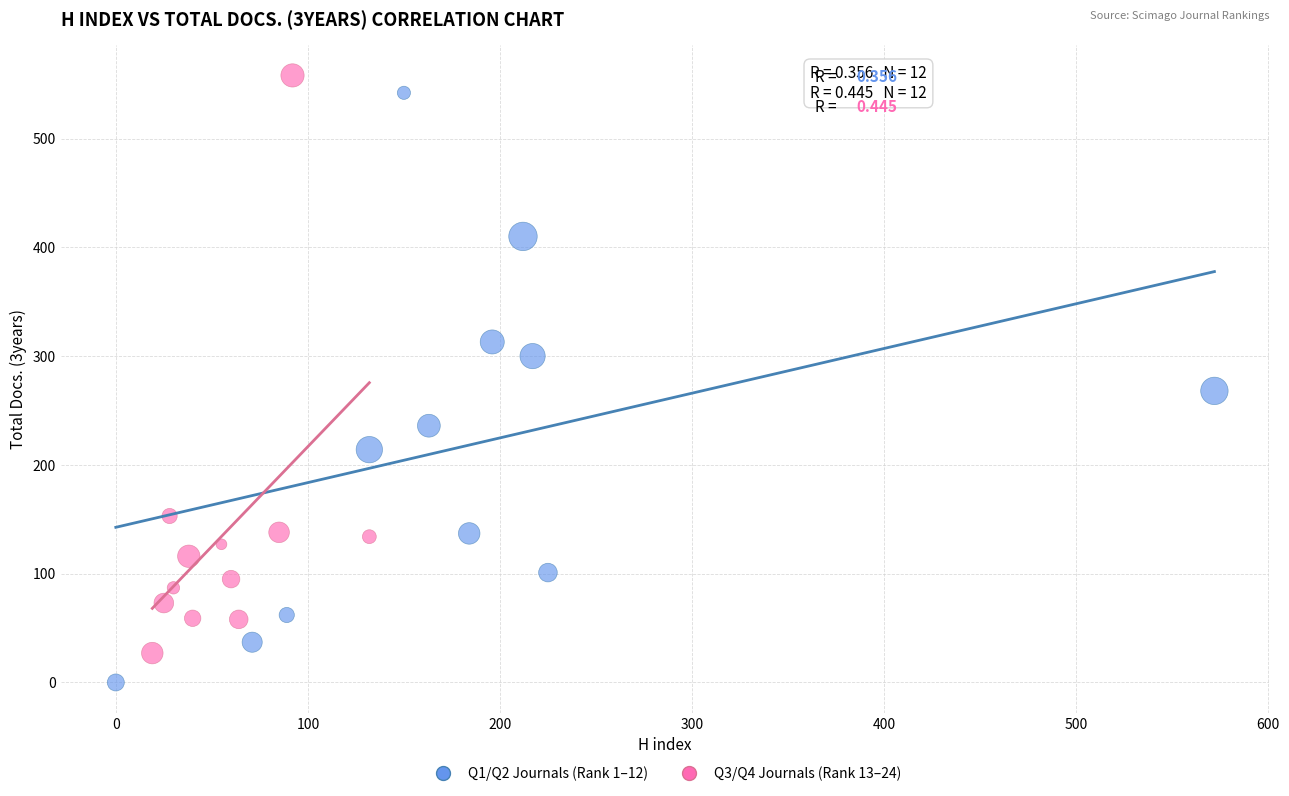

Which series has the largest Y range (max minus min)?

Q1/Q2 Journals (Rank 1–12)